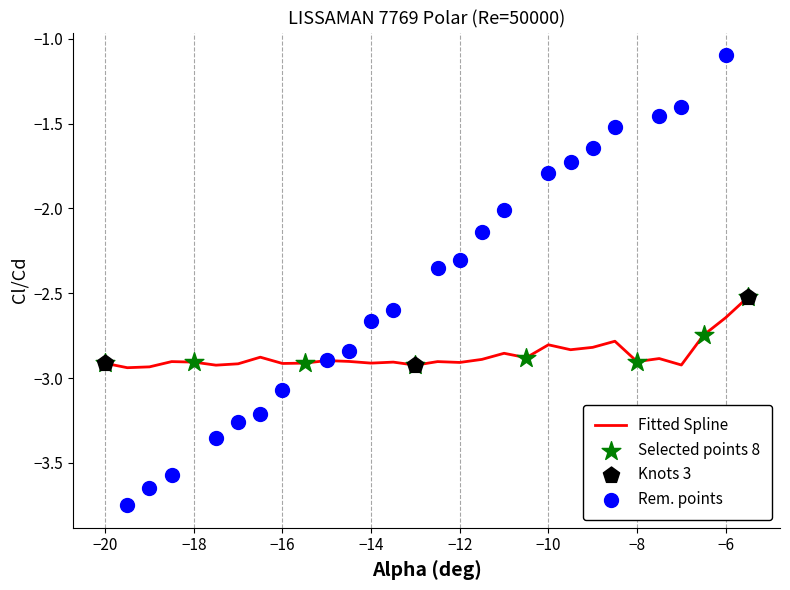

Is it true that Fitted Spline equals -2.9 at −14?

True